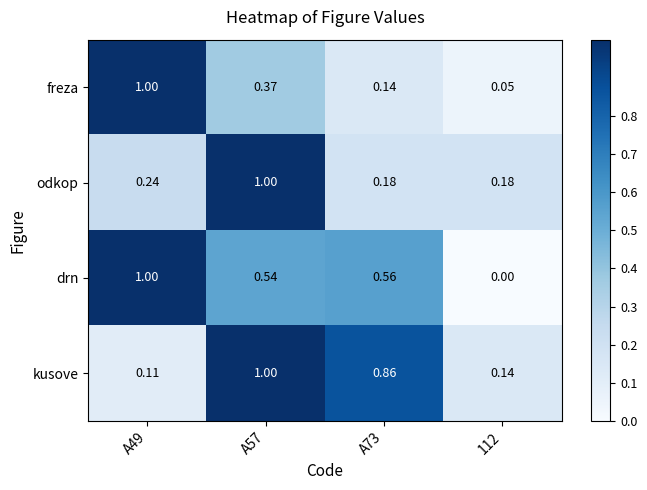

Is the value of kusove at A73 greater than the value of drn at 112?

Yes